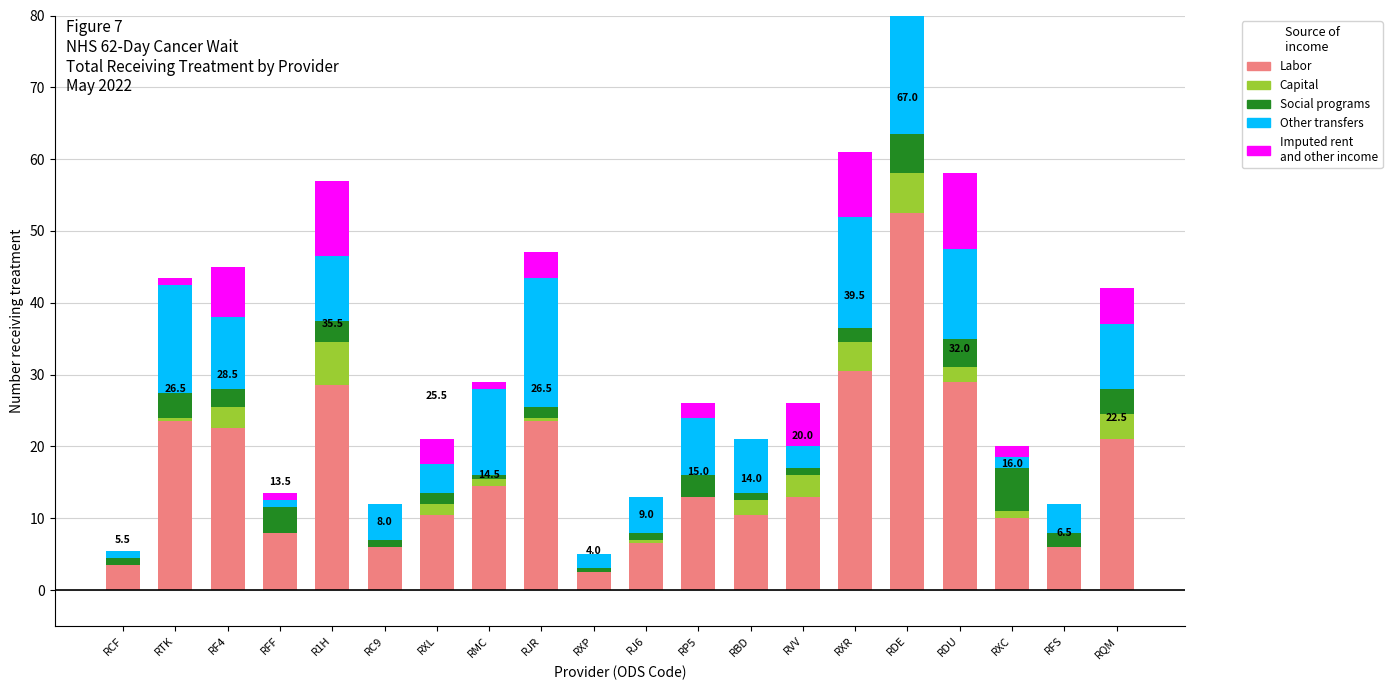

At RXL, list the series in order from smallest to largest.

Capital, Social programs, Imputed rent, Other transfers, Labor